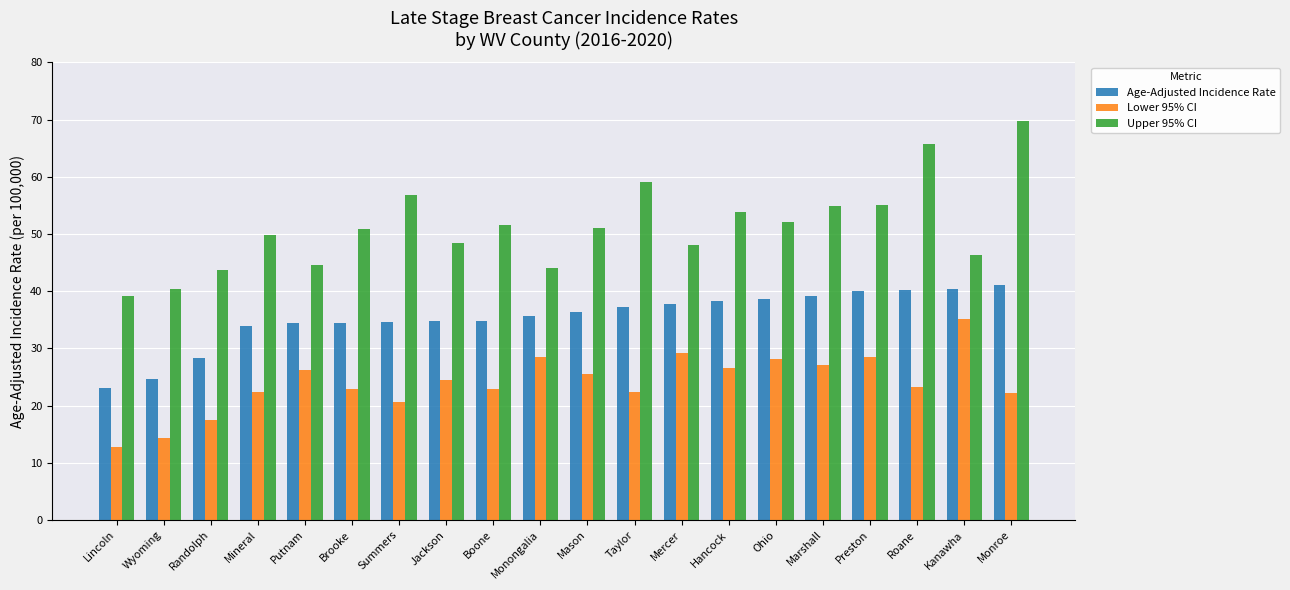

What value does the Lower 95% CI series have at Boone?

22.9